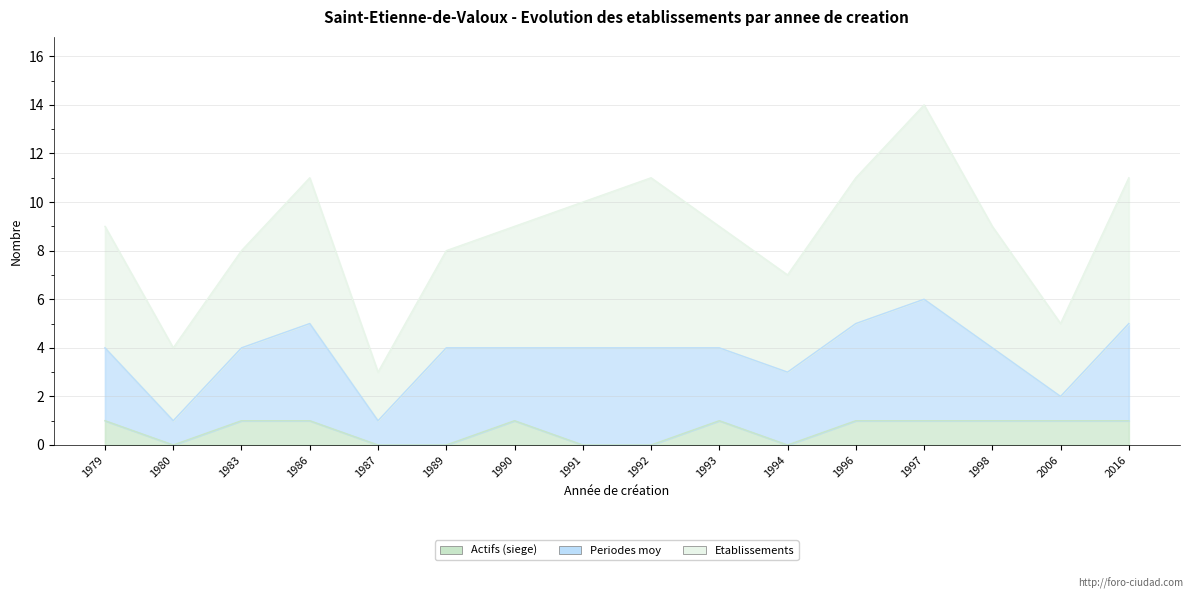

True or false: Etablissements has a value of 6 at 1986.

True